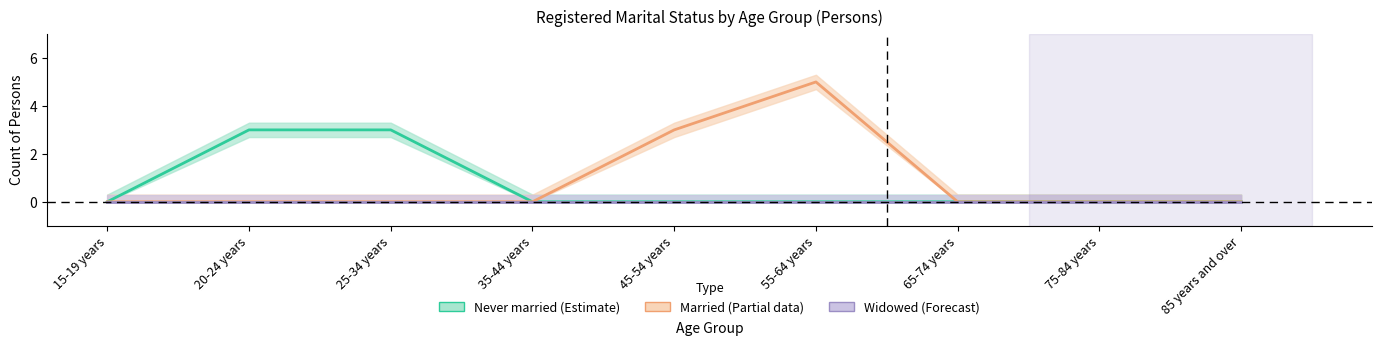

At which label does Married reach its minimum?

15-19 years